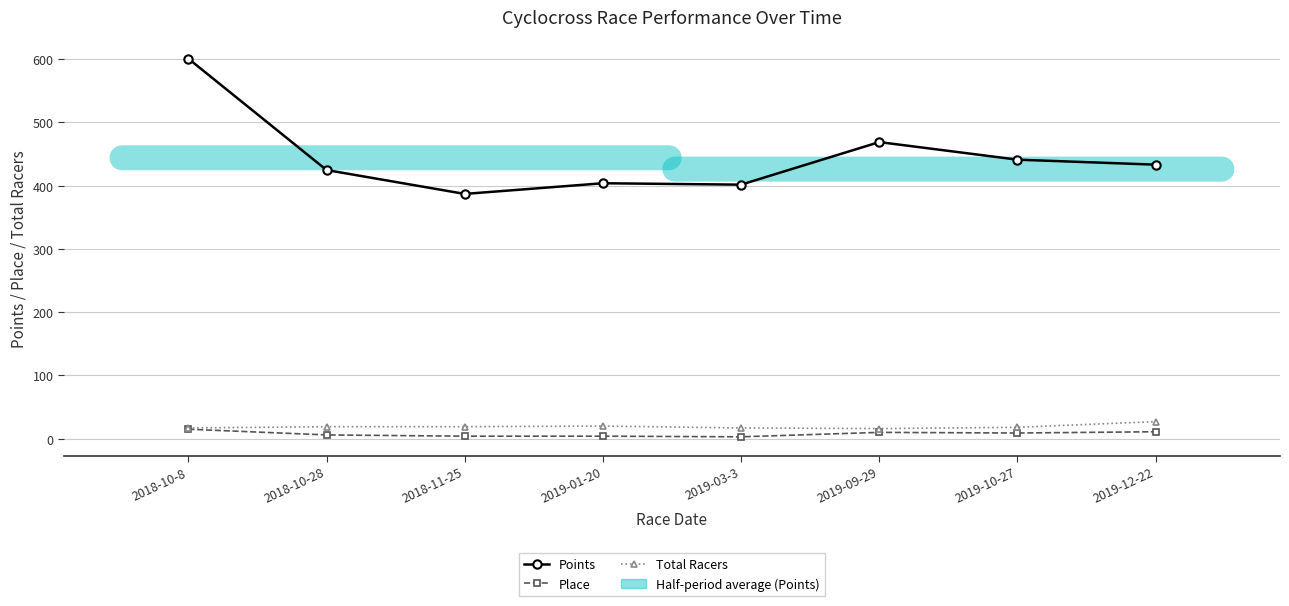

What is the difference between the maximum and minimum values in the Total Racers series?

11.0